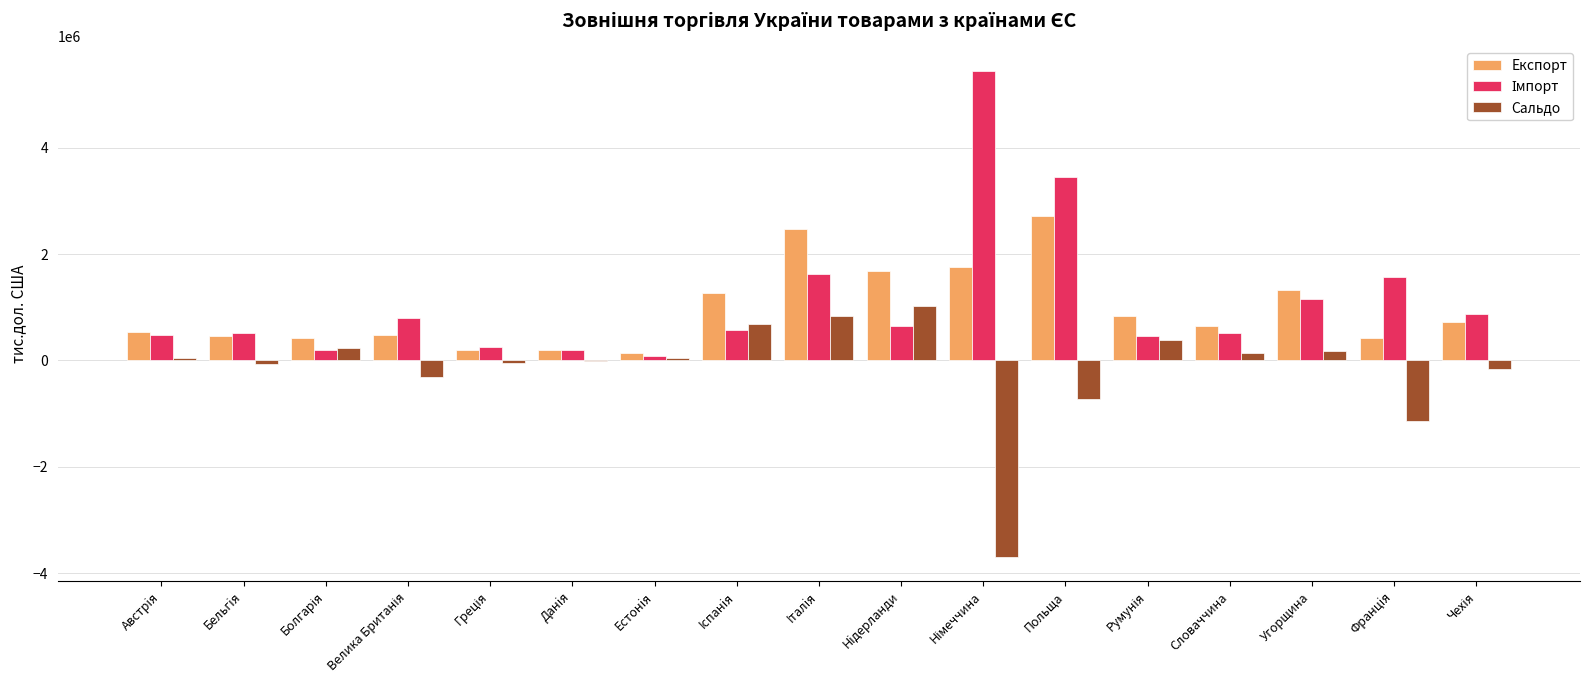

What is the total value across all series at Данiя?

378968.6